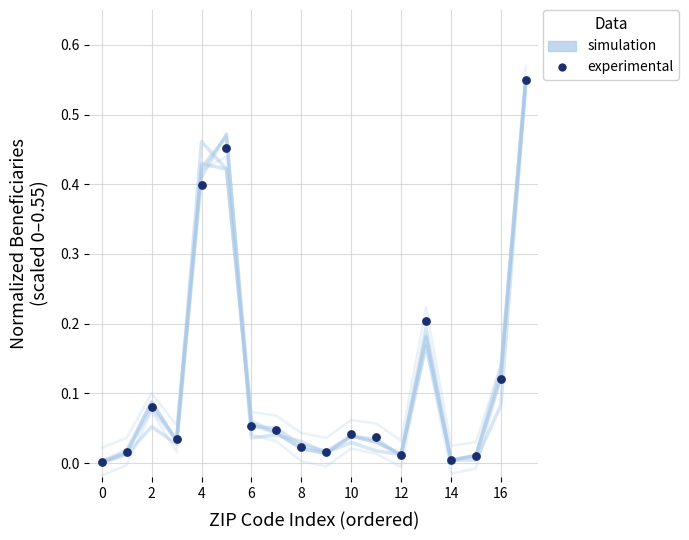

Which series reaches the maximum Y coordinate?

experimental